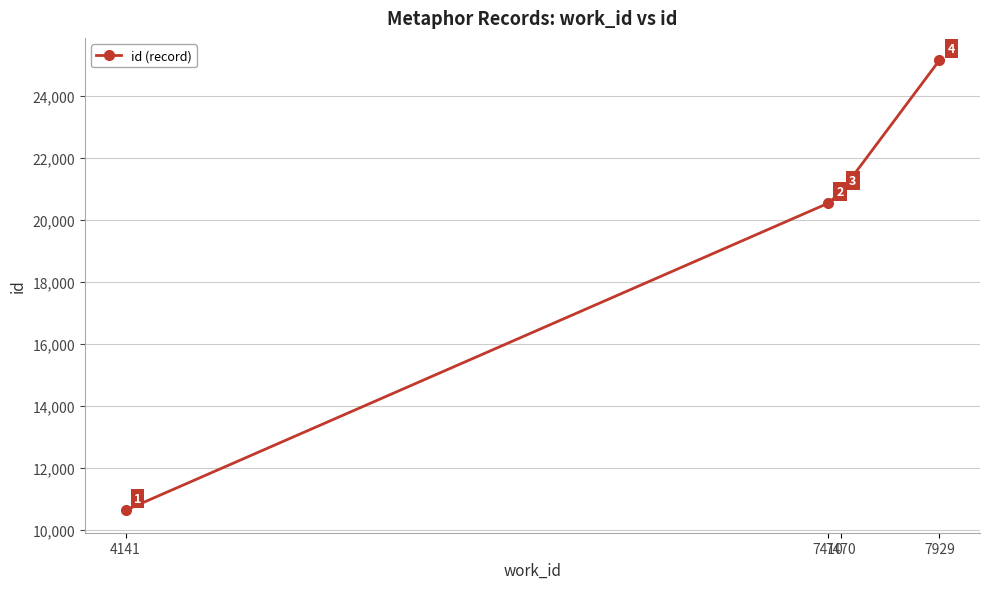

True or false: there are more than 1 points higher than both neighbors.

False